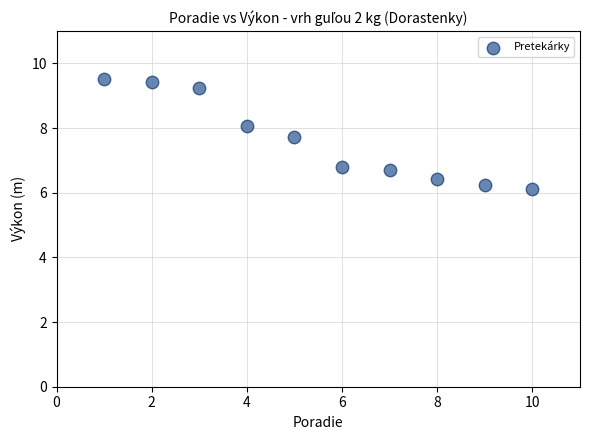

What is the average X value?

5.5